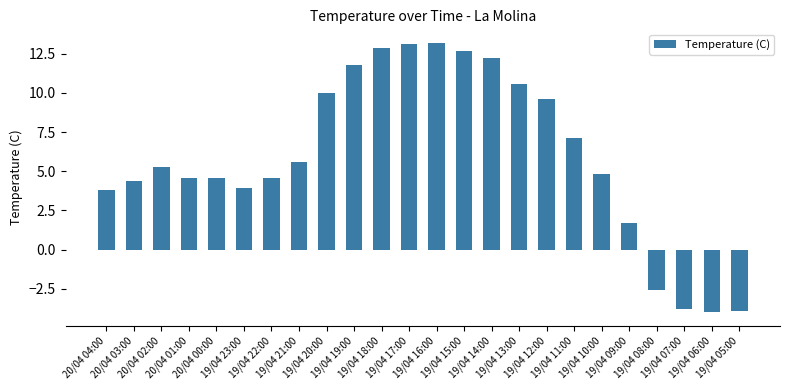

What is the minimum value shown in the chart?

-4.0